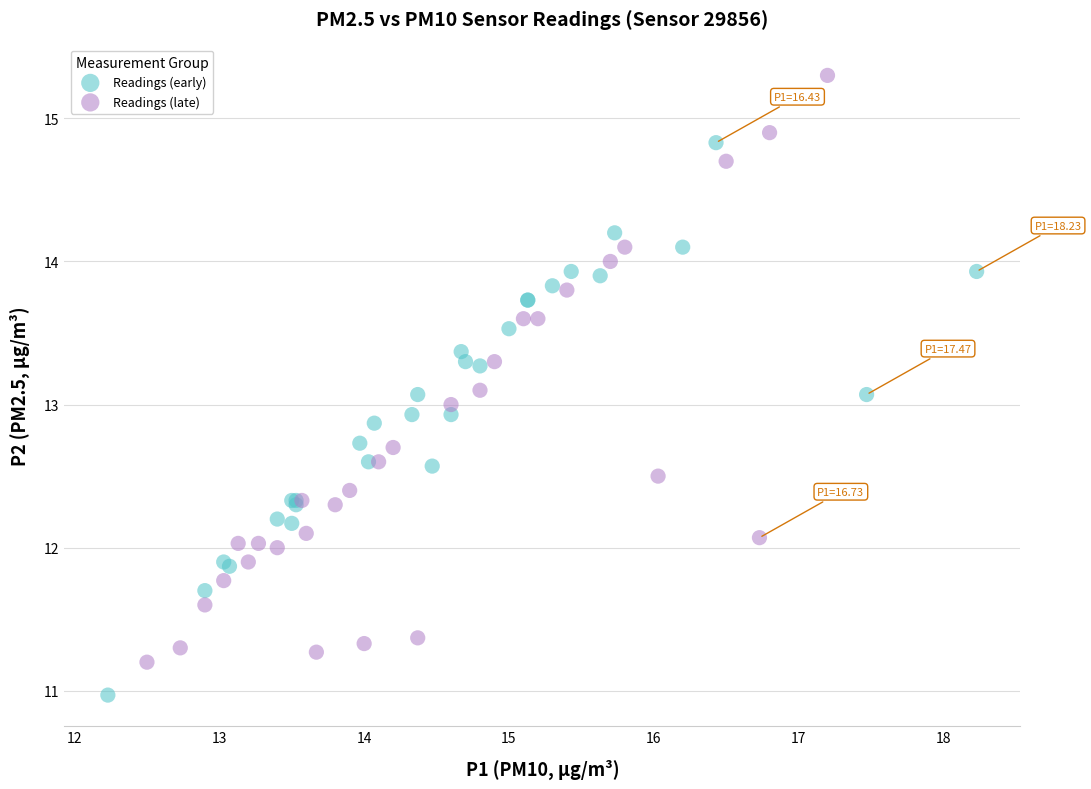

Which series reaches the minimum Y coordinate?

Readings (early)